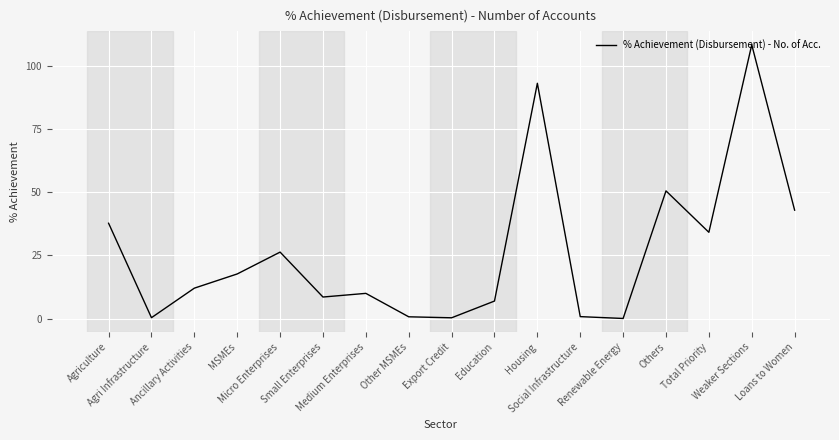

The value at Loans to Women is 12.5. True or false?

False